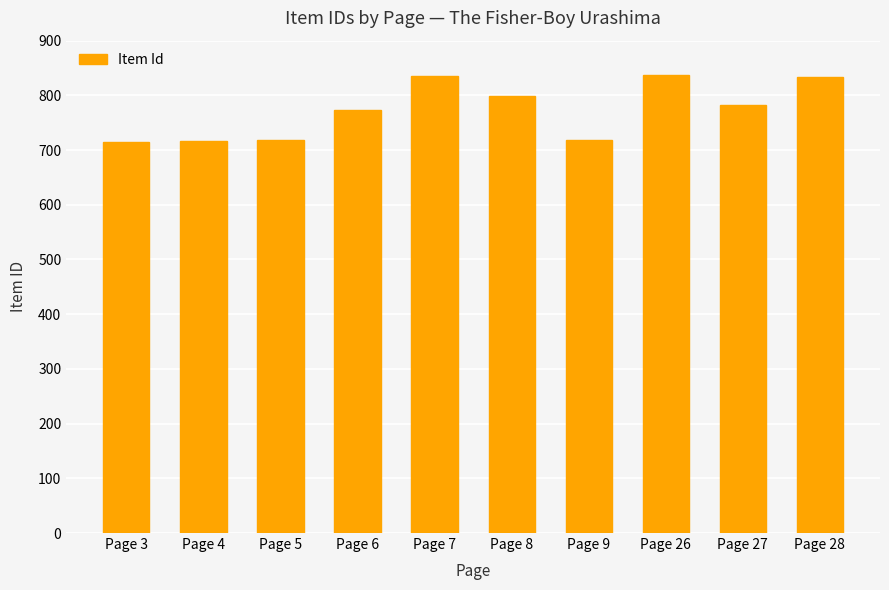

What is the sum of the values at Page 7 and Page 6?

1608